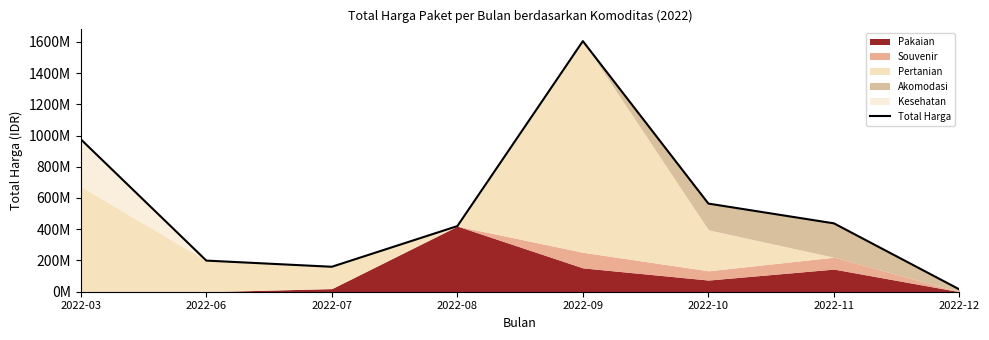

The value at 2022-06 is 199200000. True or false?

True